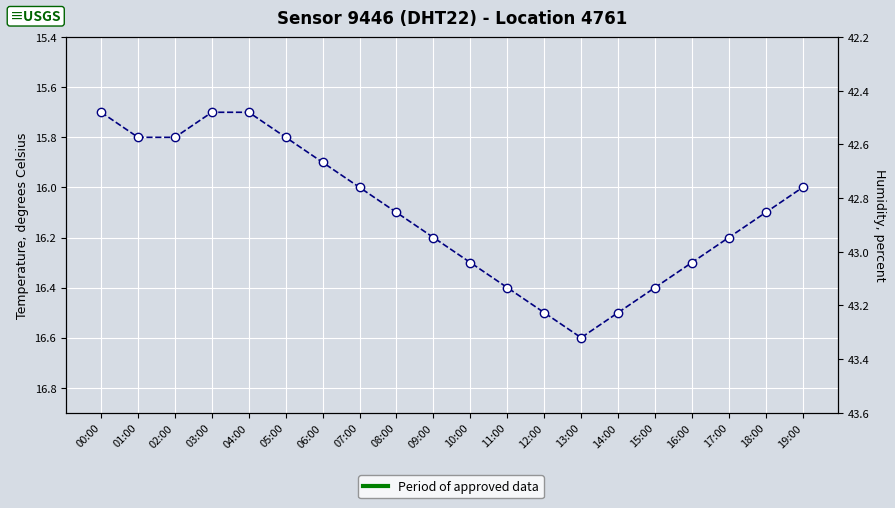

What value does the data have at 14:00?

16.5